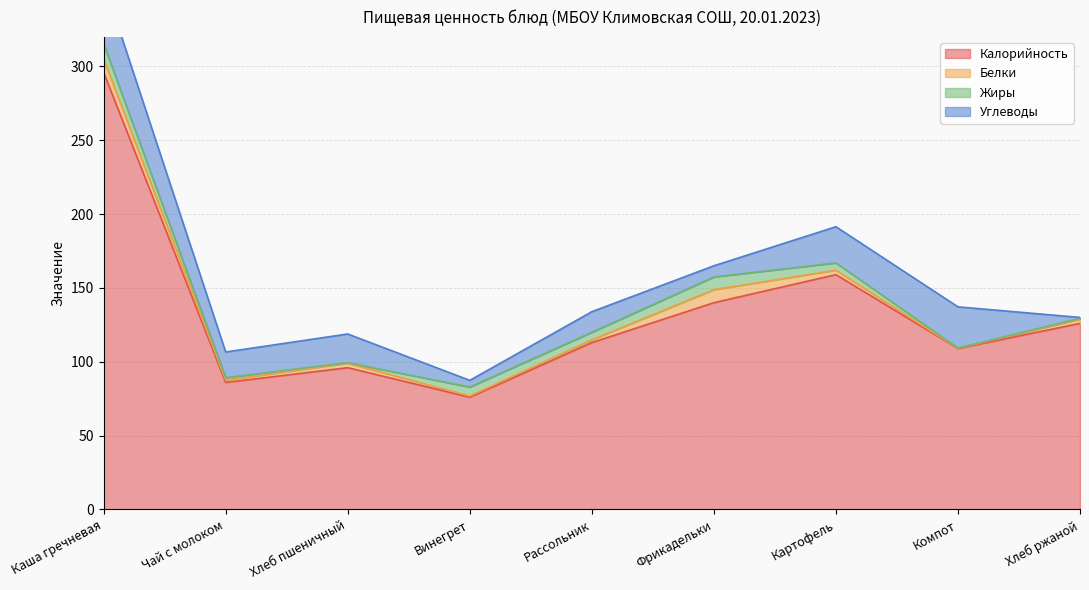

What position from the left is Каша гречневая?

1